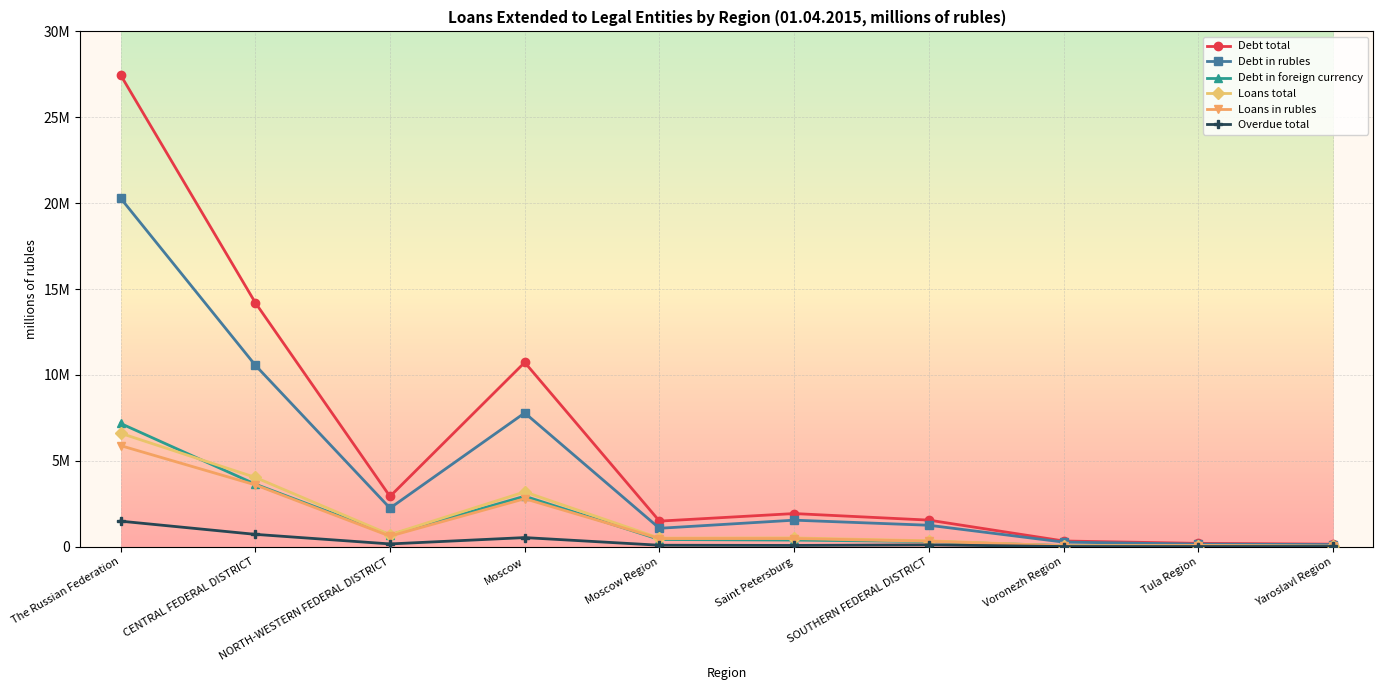

Which series ends up on top after the final intersection of Debt in foreign currency and Loans in rubles?

Loans in rubles